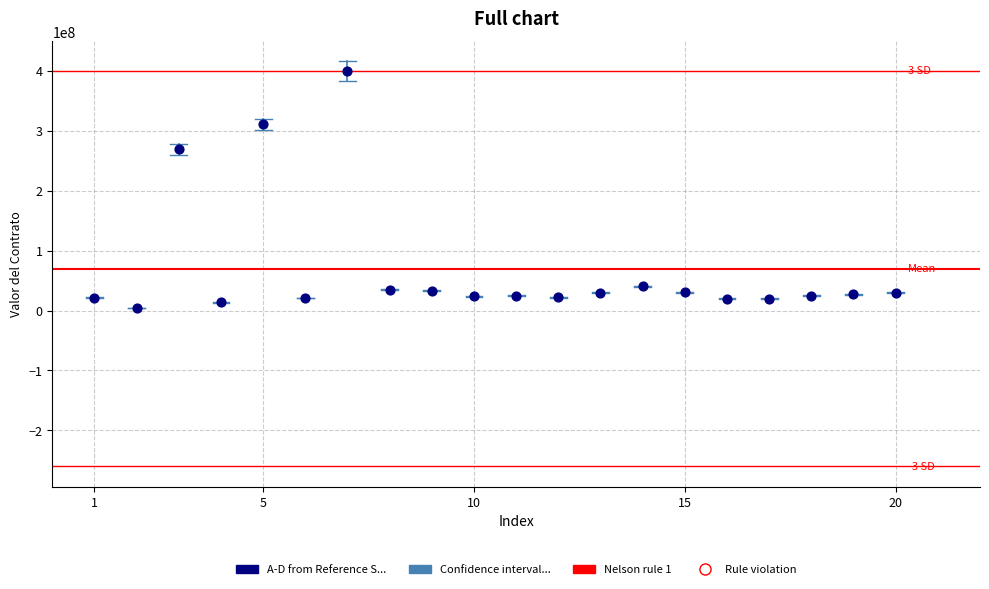

What Y value in the scatter plot is closest to 202328452?

269180860